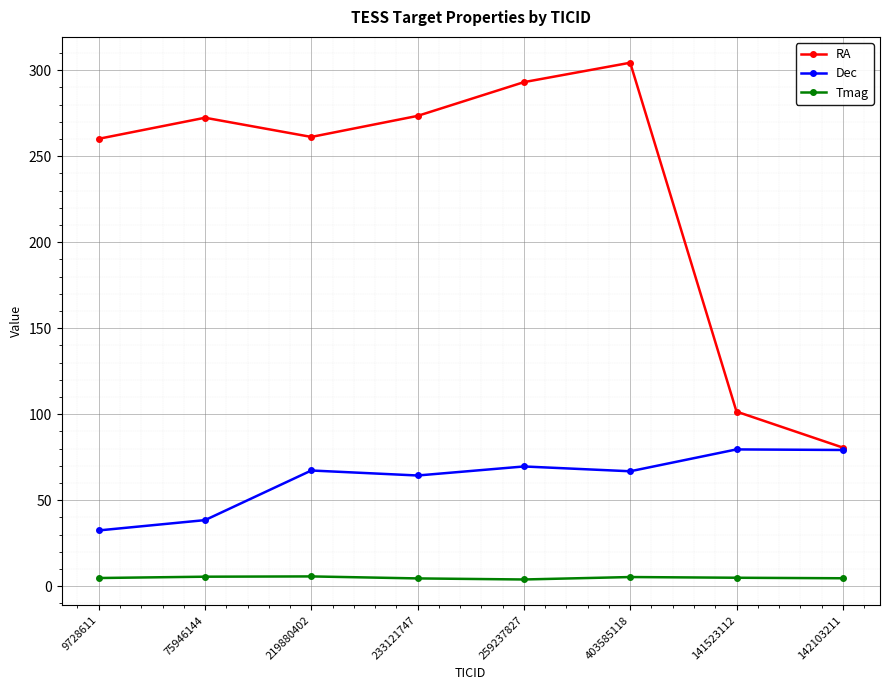

List the series in order of their peak value, lowest first.

Tmag, Dec, RA